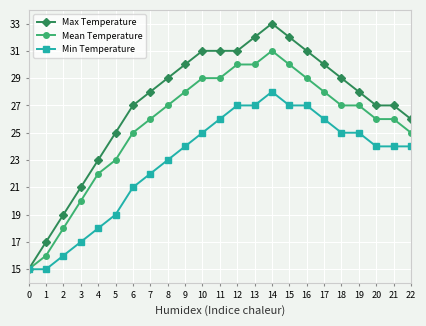

Rank the series at 8 from lowest to highest value.

Min Temperature, Mean Temperature, Max Temperature